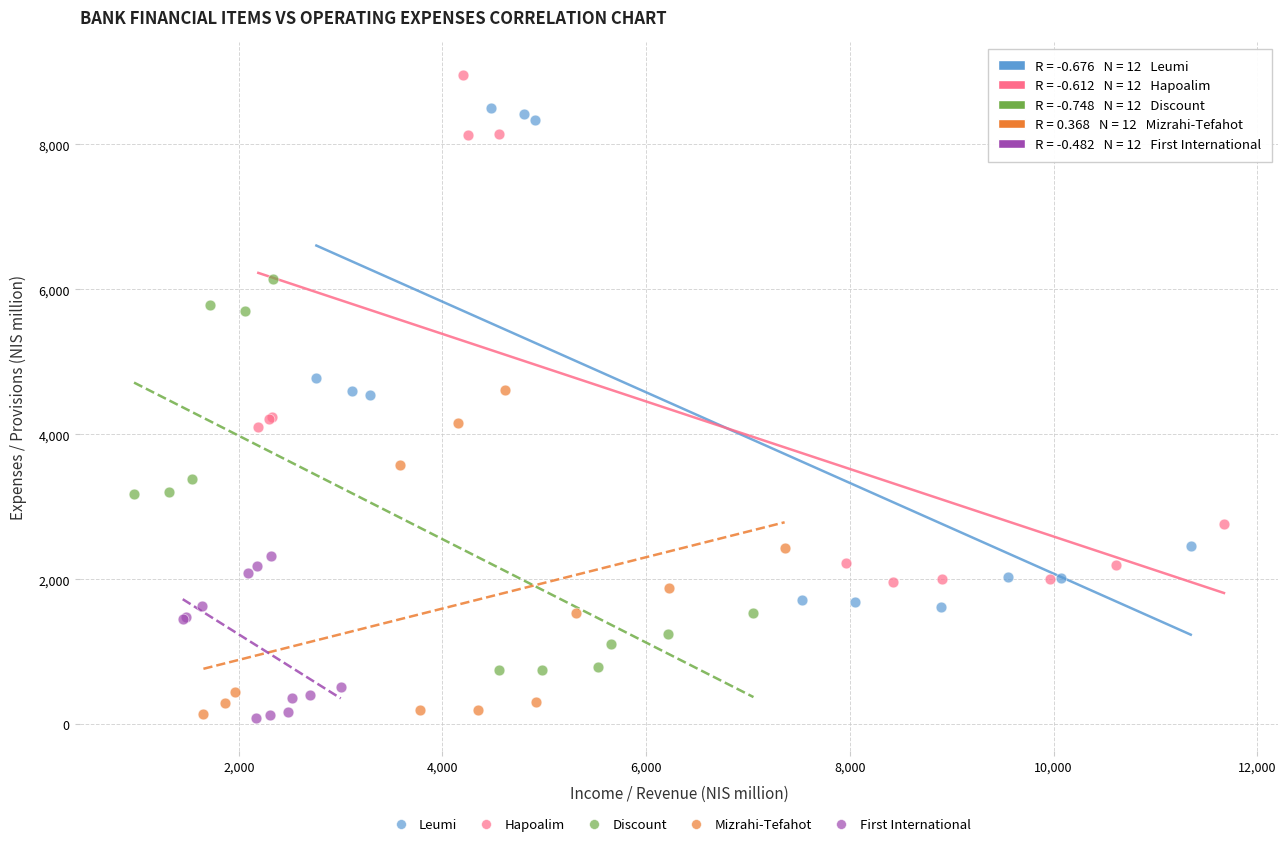

Which series reaches the maximum Y coordinate?

Hapoalim